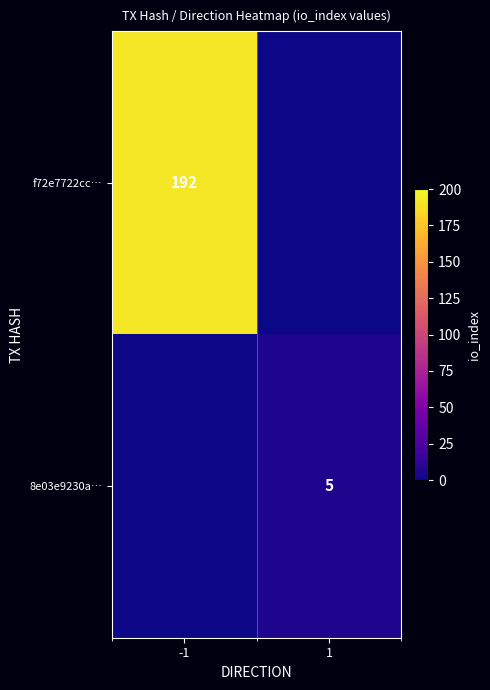

The value of 8e03e9230a… at 1 is 5. True or false?

True